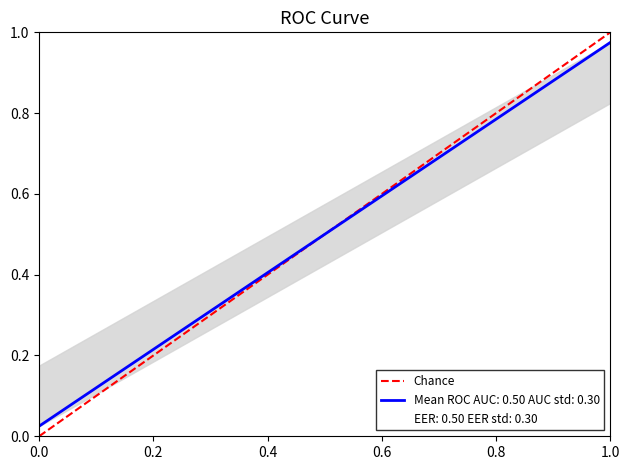

Is it true that the value at 1.0 is 0?

False